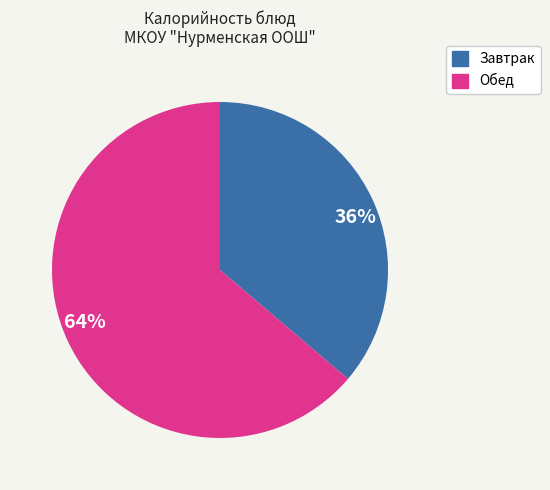

The Завтрак slice represents 47% of the pie. True or false?

False